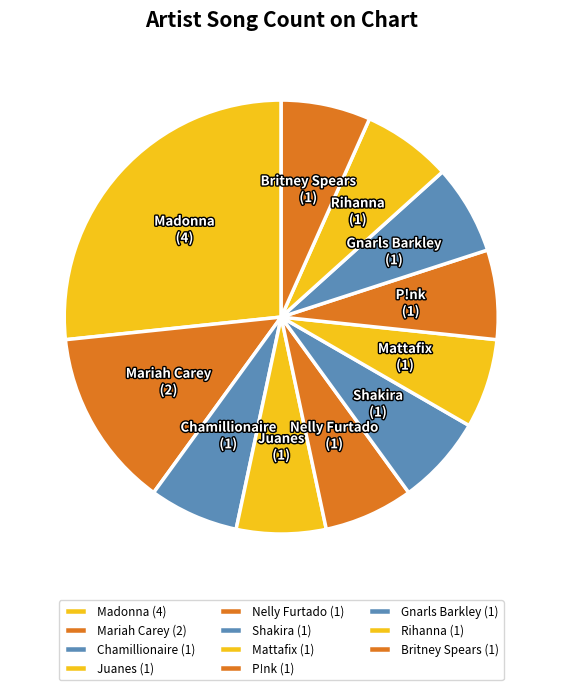

Is it true that Britney Spears is 1% of the pie?

False